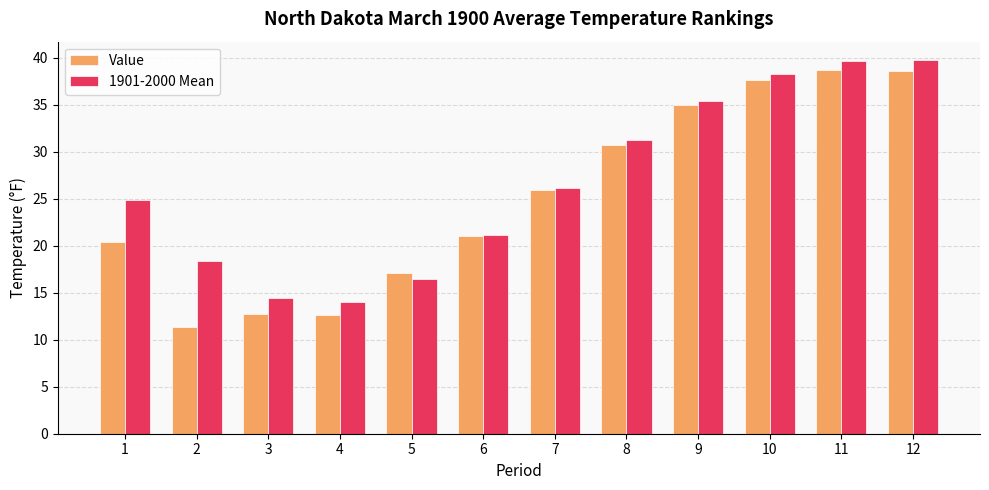

What is the difference between the maximum and second lowest values in the 1901-2000 Mean series?

25.3